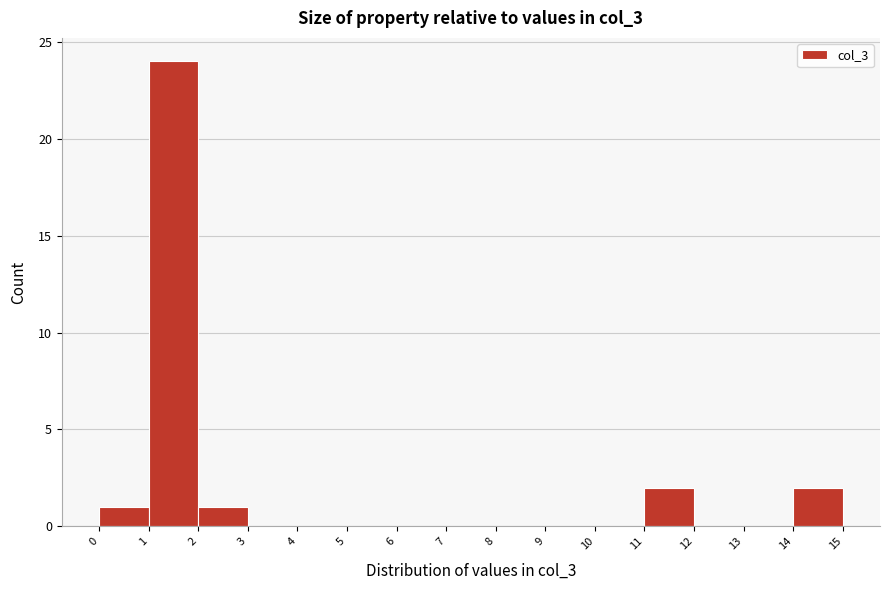

Over which range of the x-axis is the bar tallest?

1 to 2